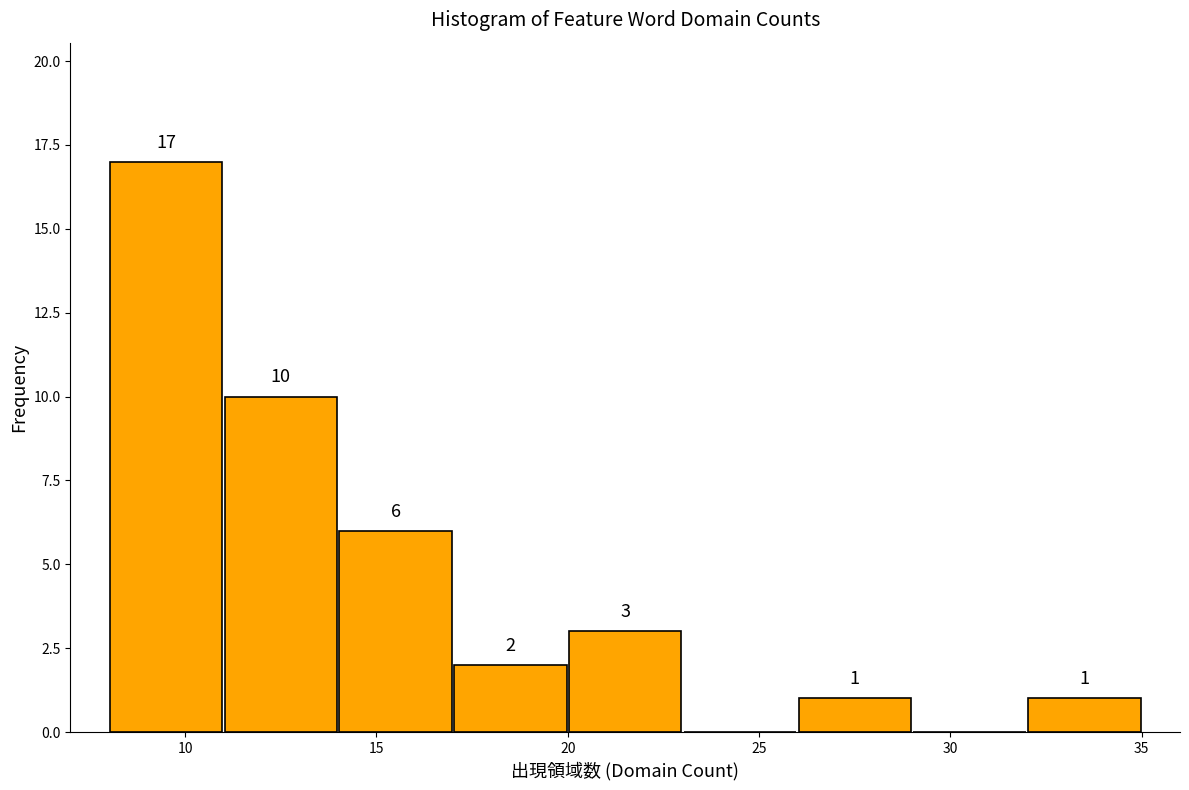

Over which range of the x-axis is the bar tallest?

8 to 11